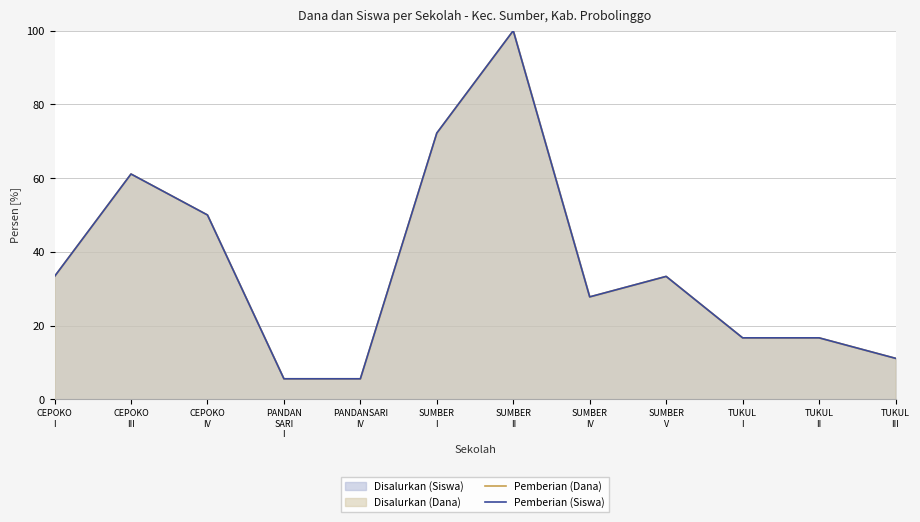

What is the label of the 8th point from the left?

SUMBER
IV